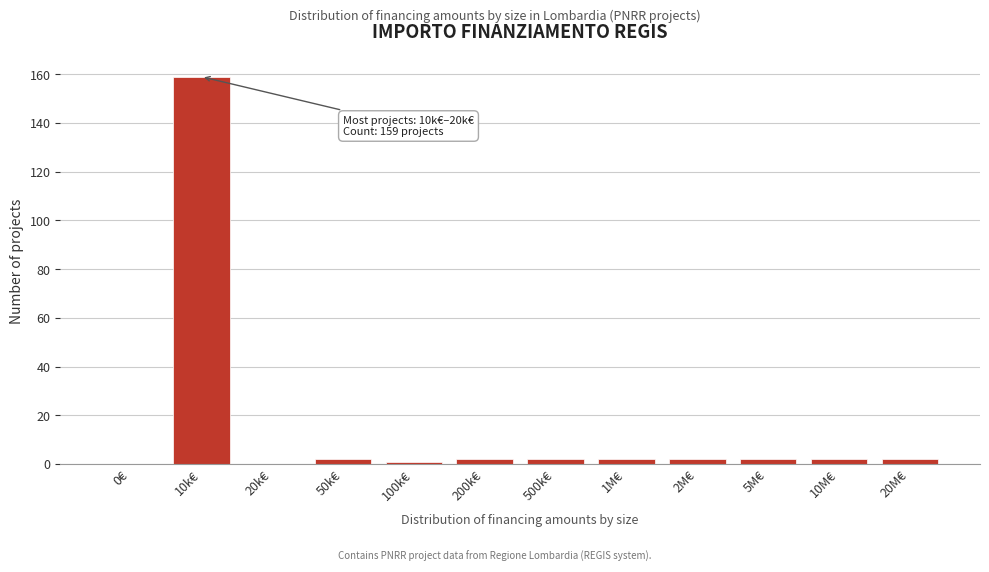

Reading left to right, transcribe all the data shown in this chart.

0€=0	10k€=159	20k€=0	50k€=2	100k€=1	200k€=2	500k€=2	1M€=2	2M€=2	5M€=2	10M€=2	20M€=2